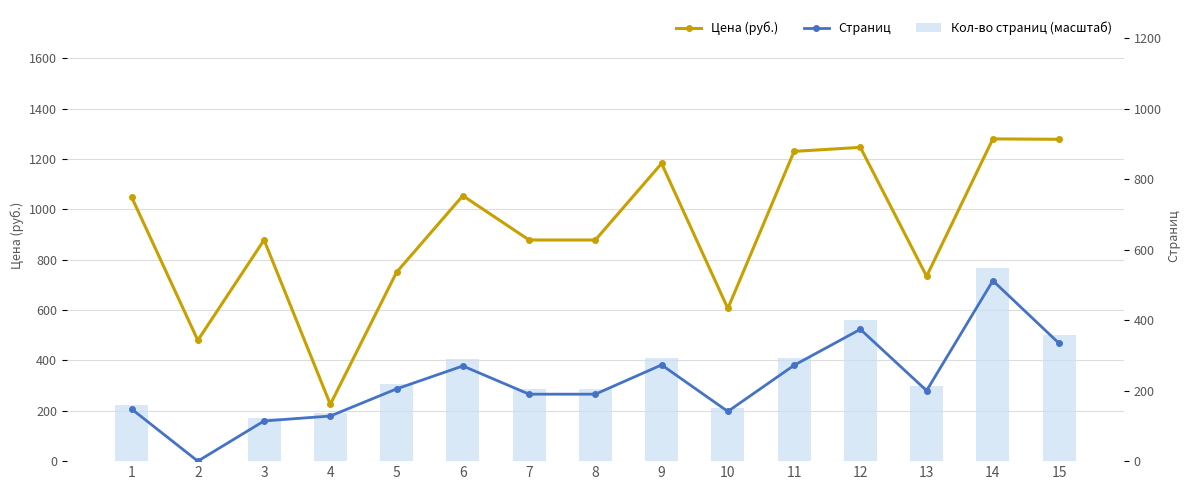

Which series has the largest range (max minus min)?

Цена (руб.)